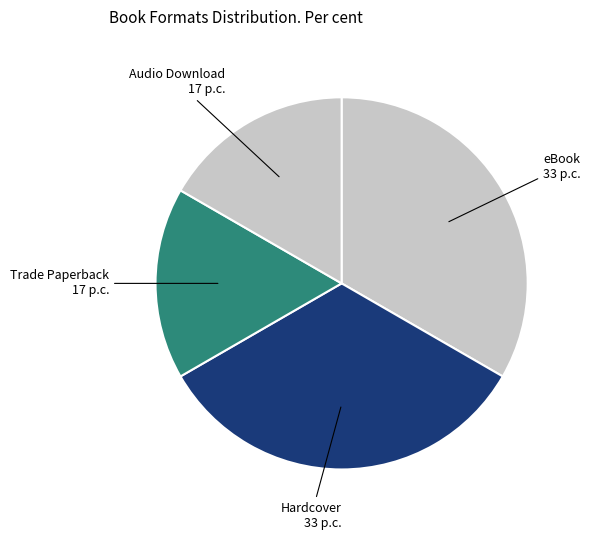

How many segments does this pie chart have?

4